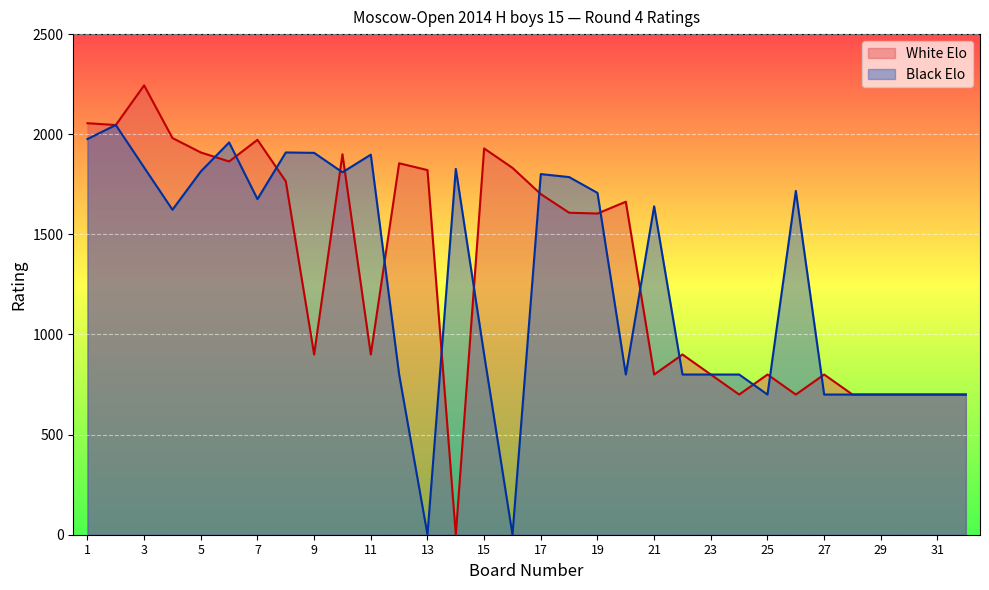

What is the total value across all series at 17?

3502